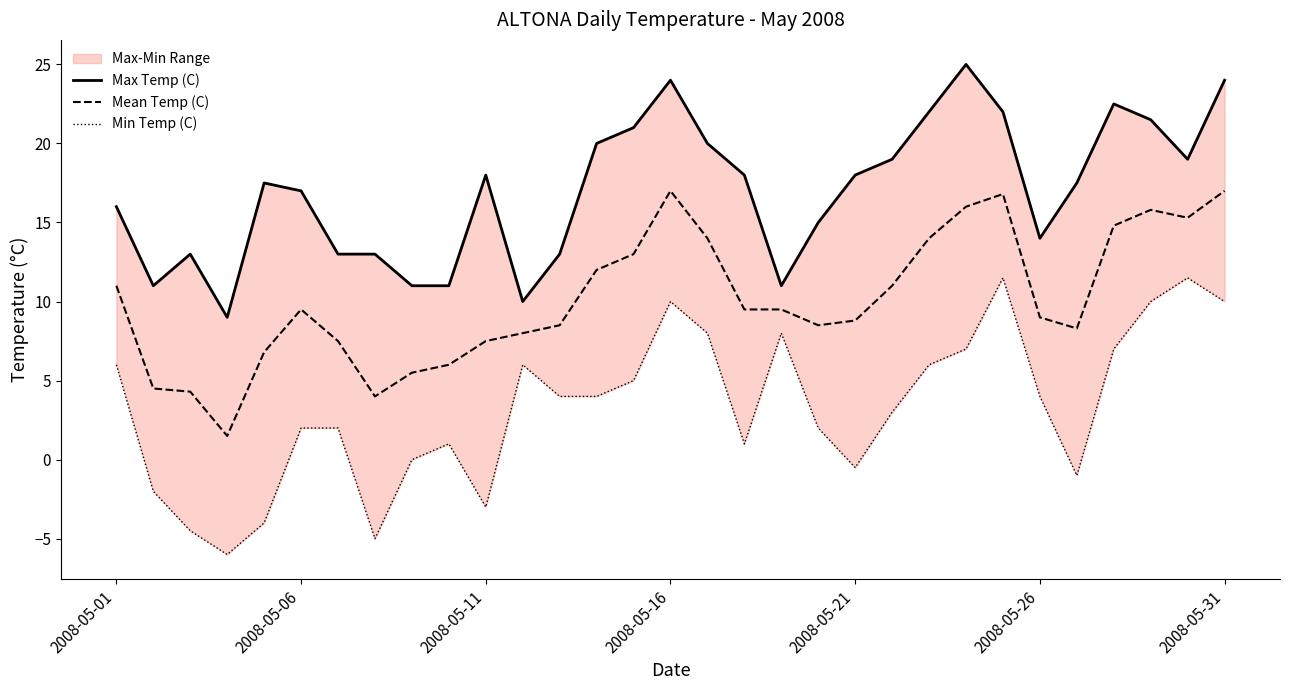

Rank the series by their maximum value, from highest to lowest.

Max Temp (C), Mean Temp (C), Min Temp (C)